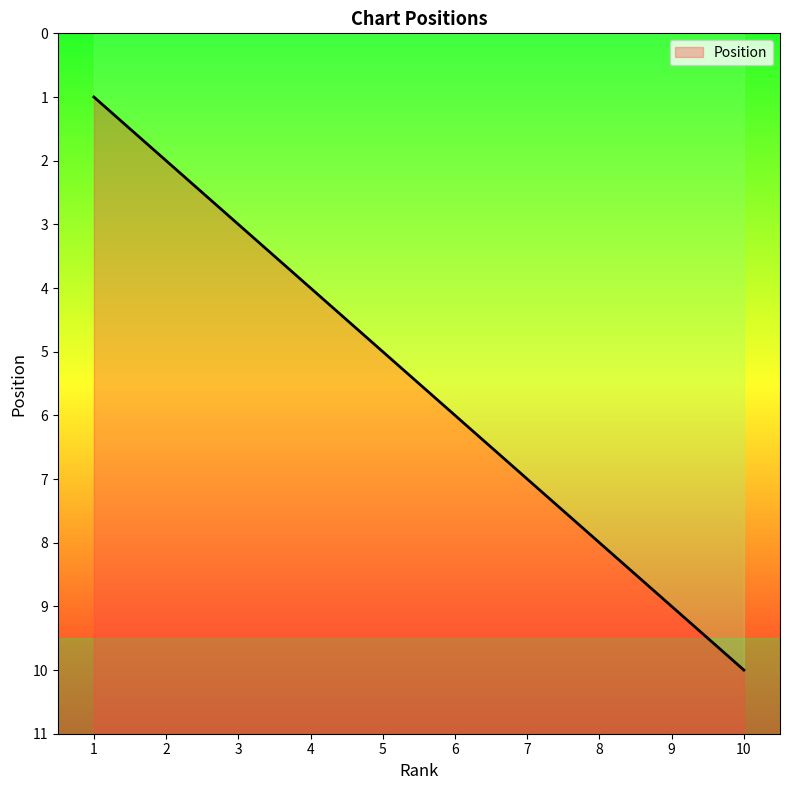

What is the sum of the values at 4 and 8?

12